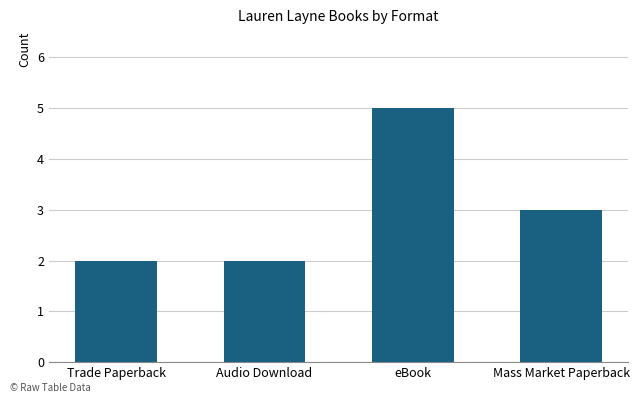

What is the maximum value shown in the chart?

5